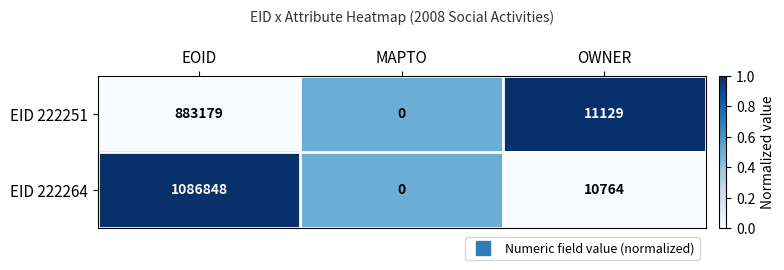

What is the total value across all series at EOID?

1970027